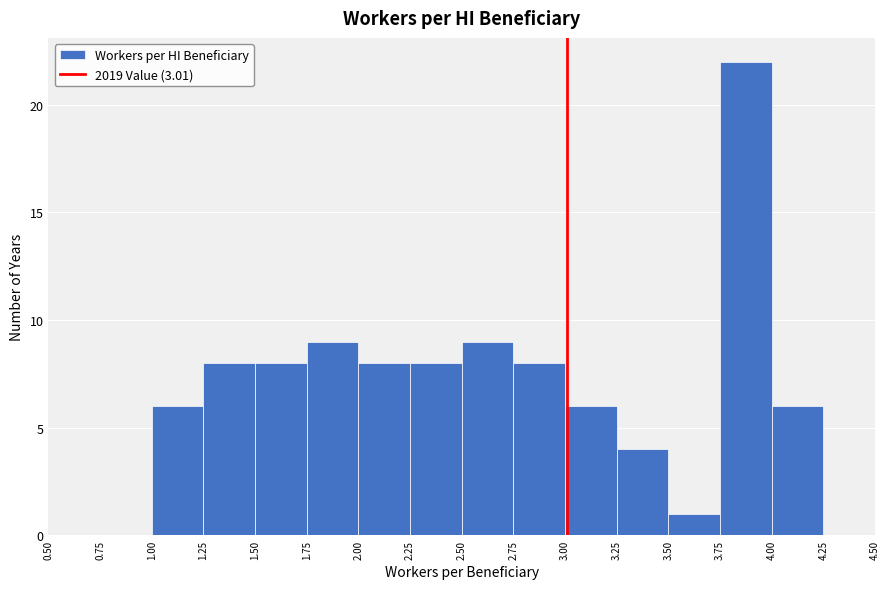

Which range on the x-axis has the tallest bar?

3.75 to 4.00